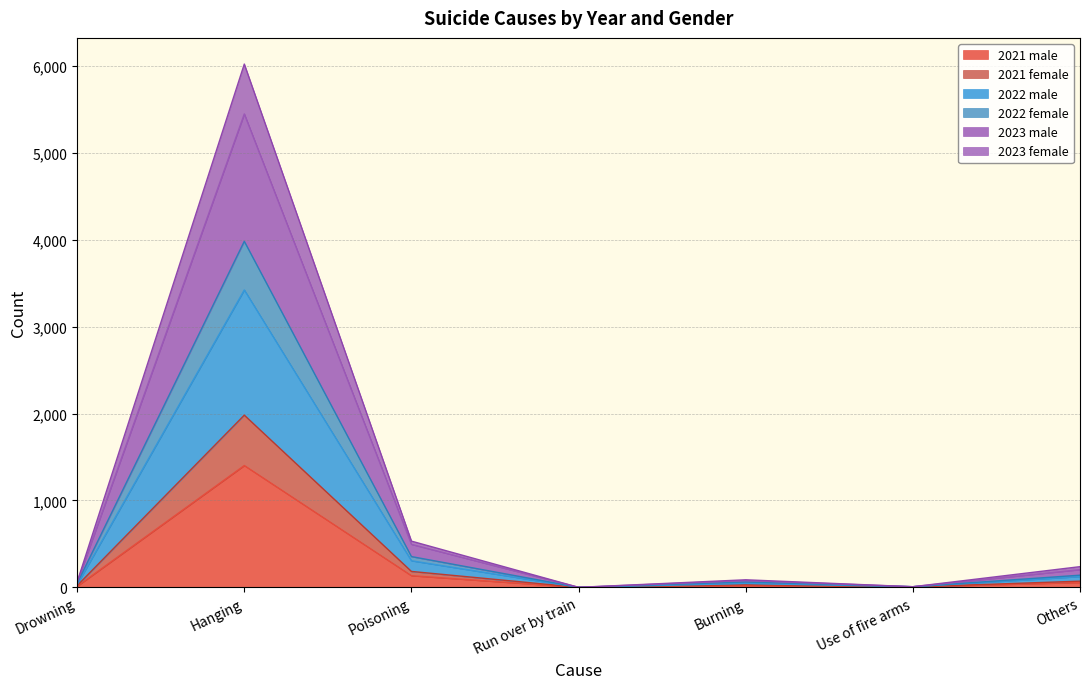

What is the total value across all series at Hanging?

6023